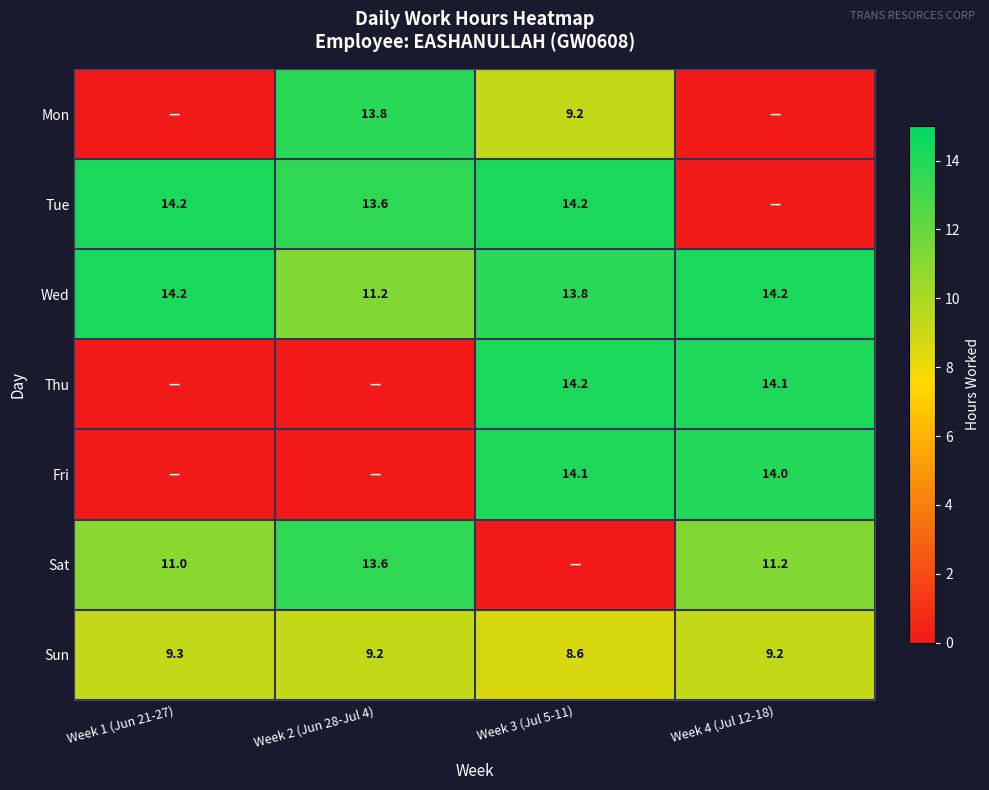

Read the Wed value at Week 3 (Jul 5-11).

13.8